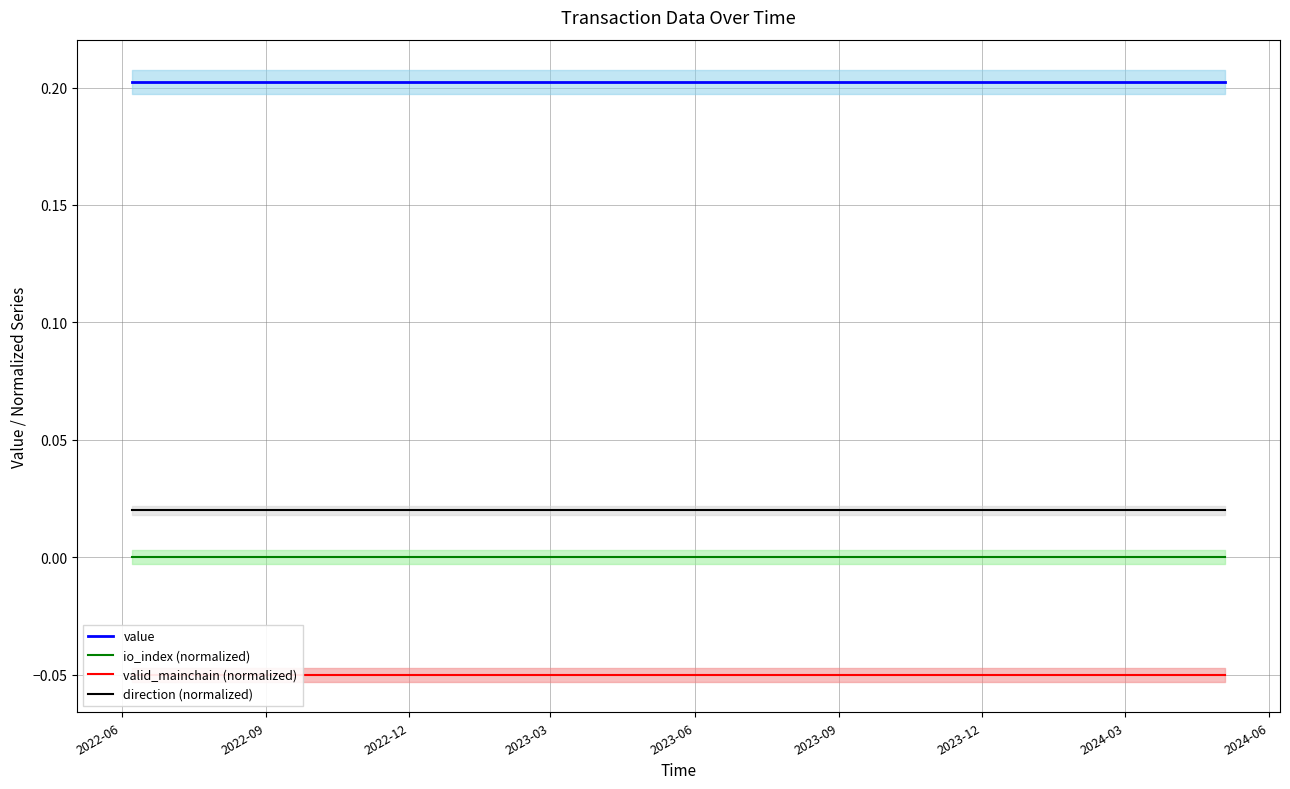

What is the value of the valid_mainchain (normalized) point at the 20th from the left?

-0.1